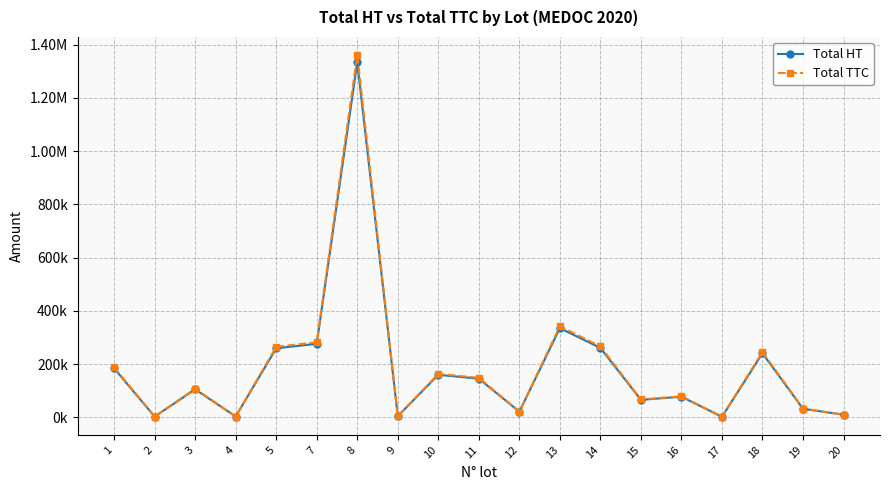

What are all the series names shown in the legend?

Total HT, Total TTC